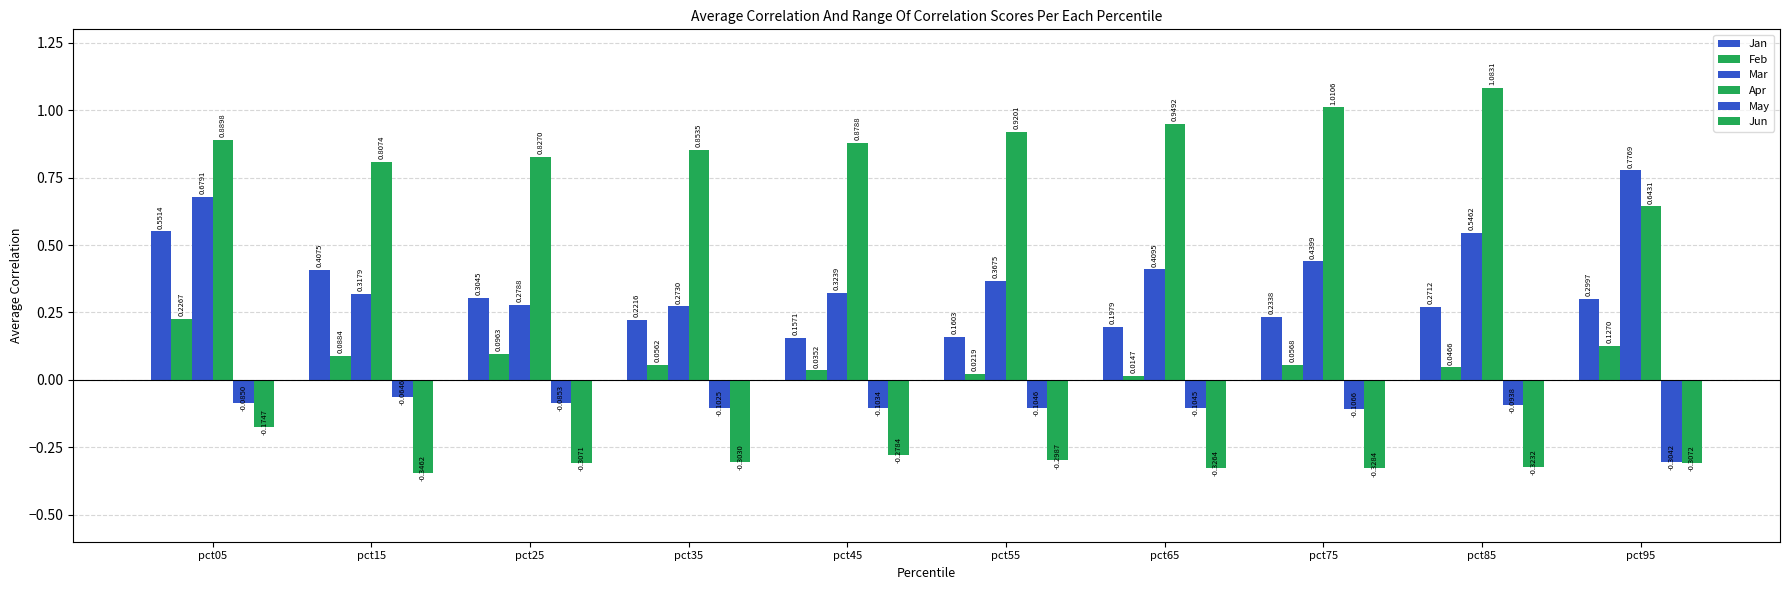

At which category is the sum across all series the highest?

pct05